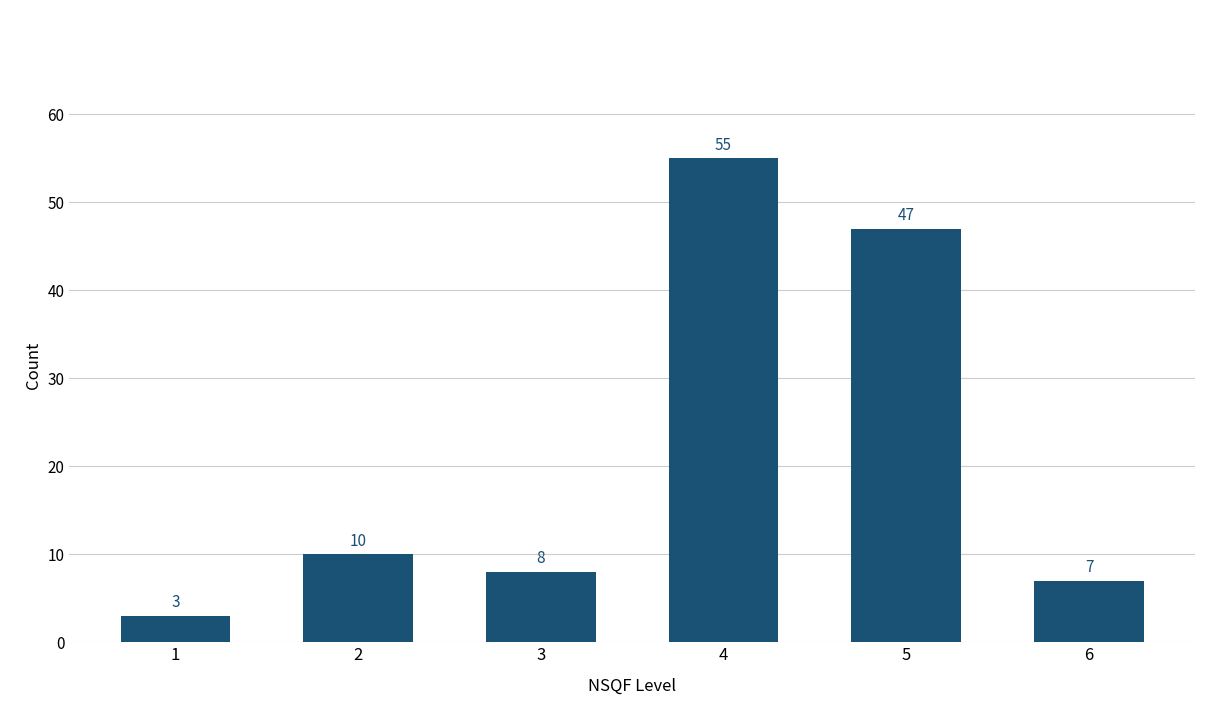

What is the difference between the second highest and second lowest values?

40